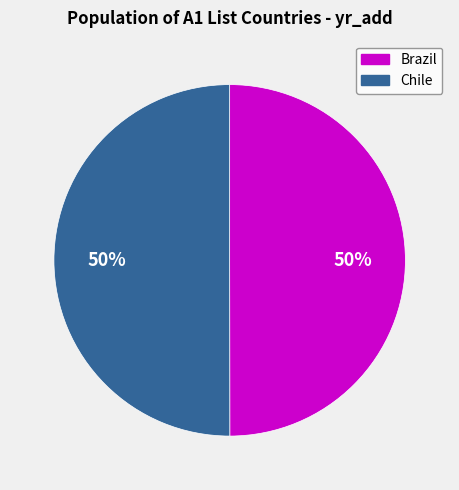

Is it true that Brazil is 62% of the pie?

False